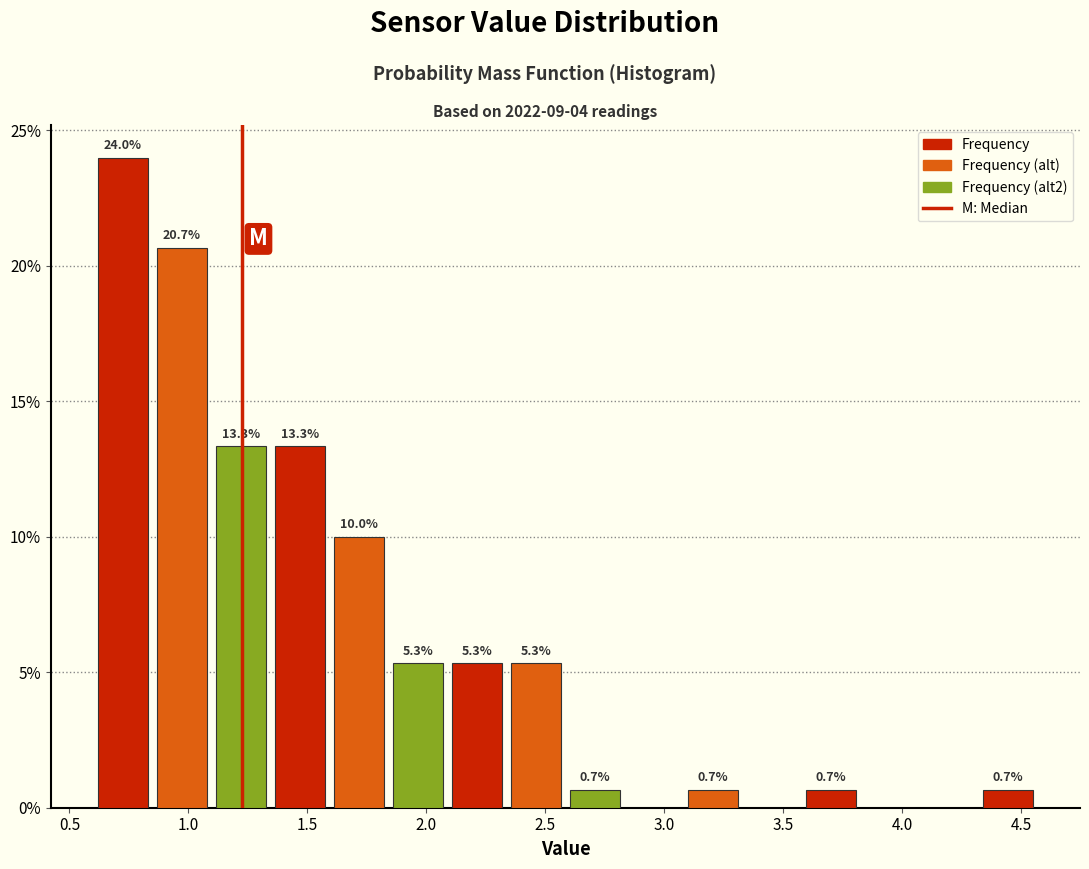

Over which range of the x-axis is the bar tallest?

0.60 to 0.85